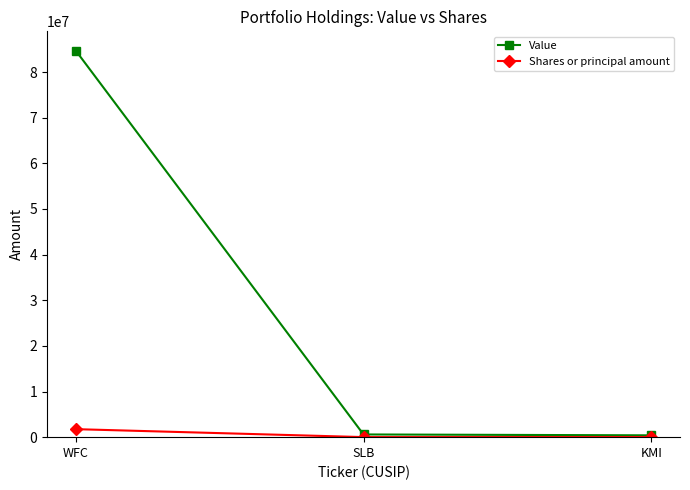

At how many categories does at least one series exceed 74332352?

1